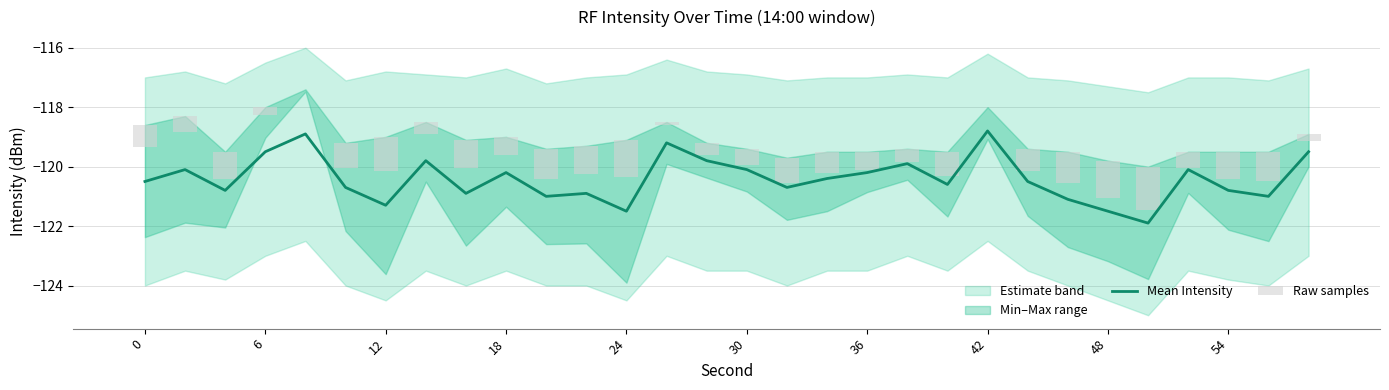

The Raw samples series shows -0.1 at 19. True or false?

False